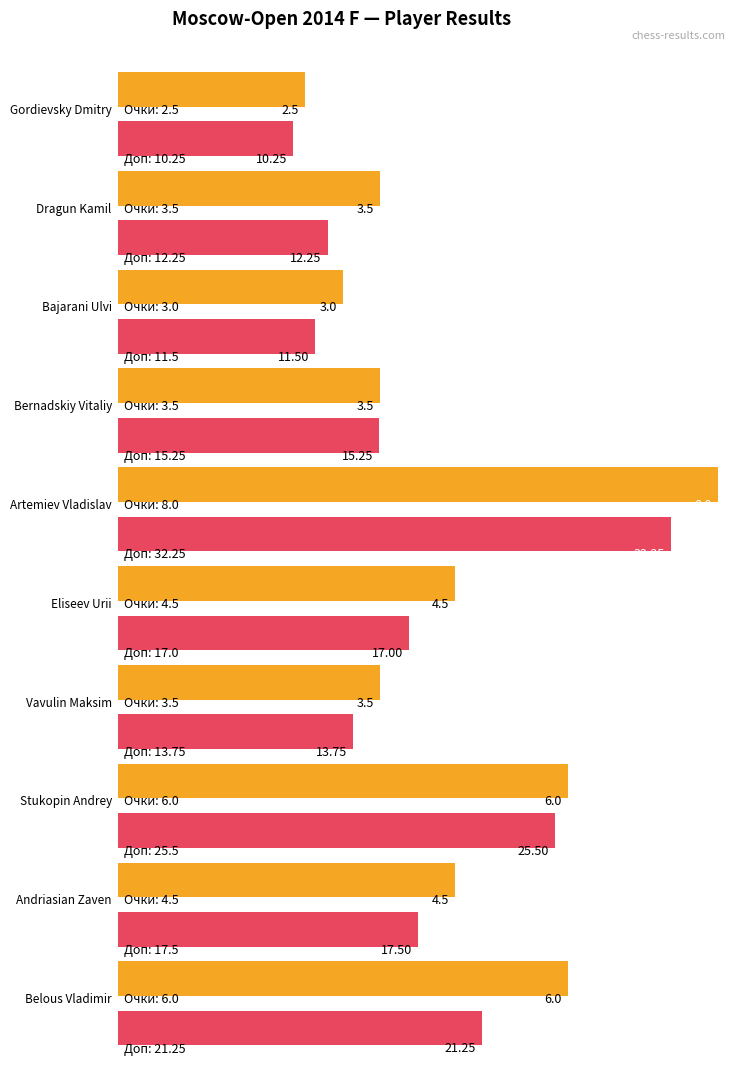

How many bars are there in each group?

2